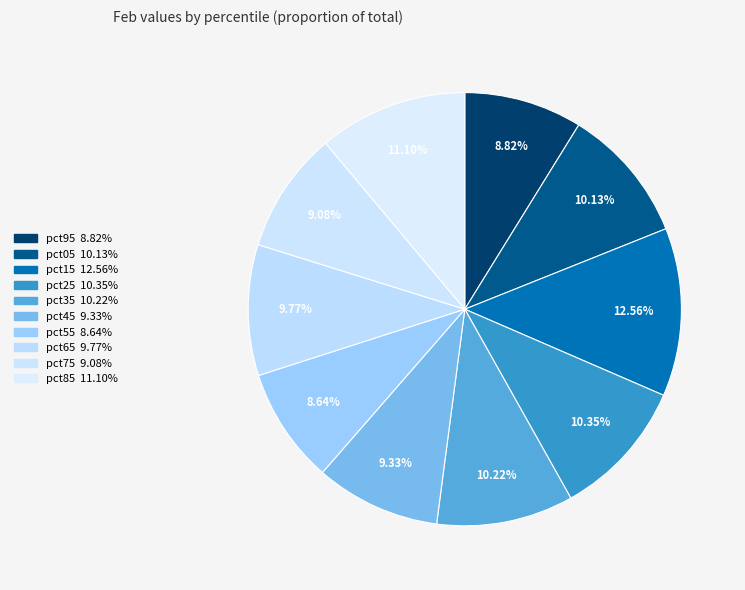

How many slices are in this pie chart?

10